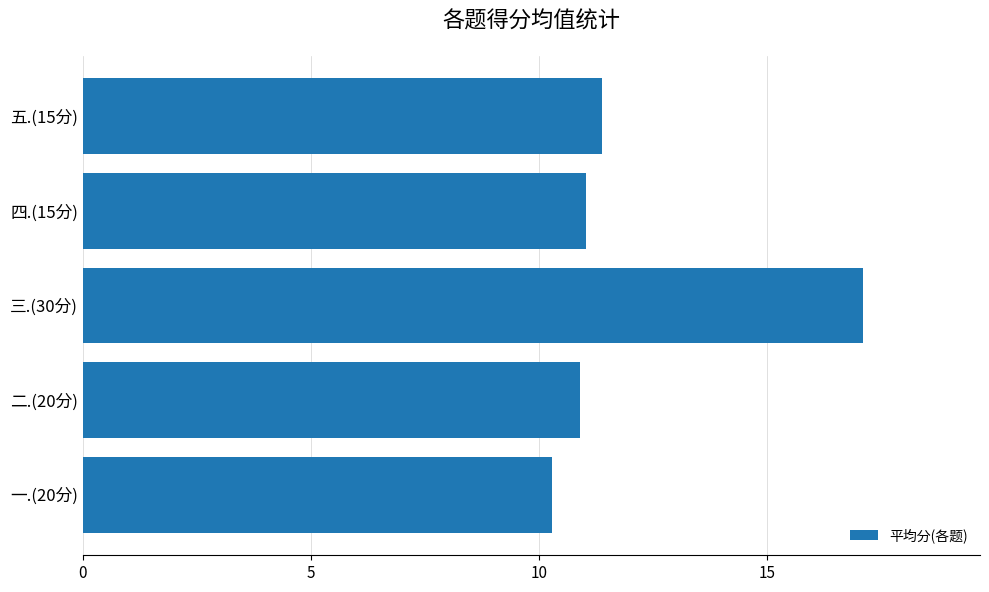

Read the value at 二.(20分).

10.9